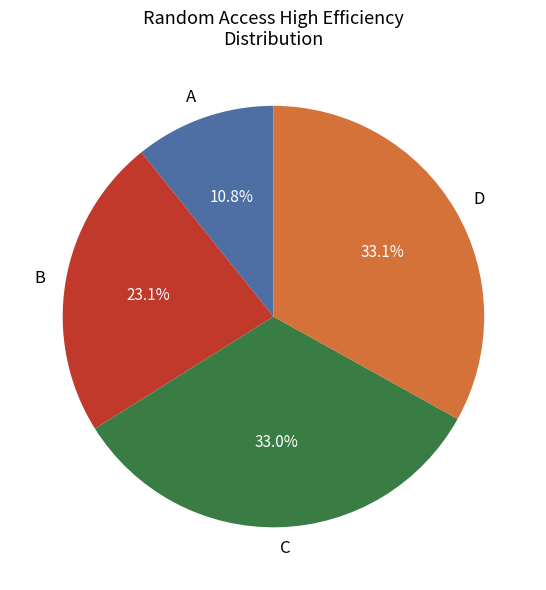

How many slices are in this pie chart?

4